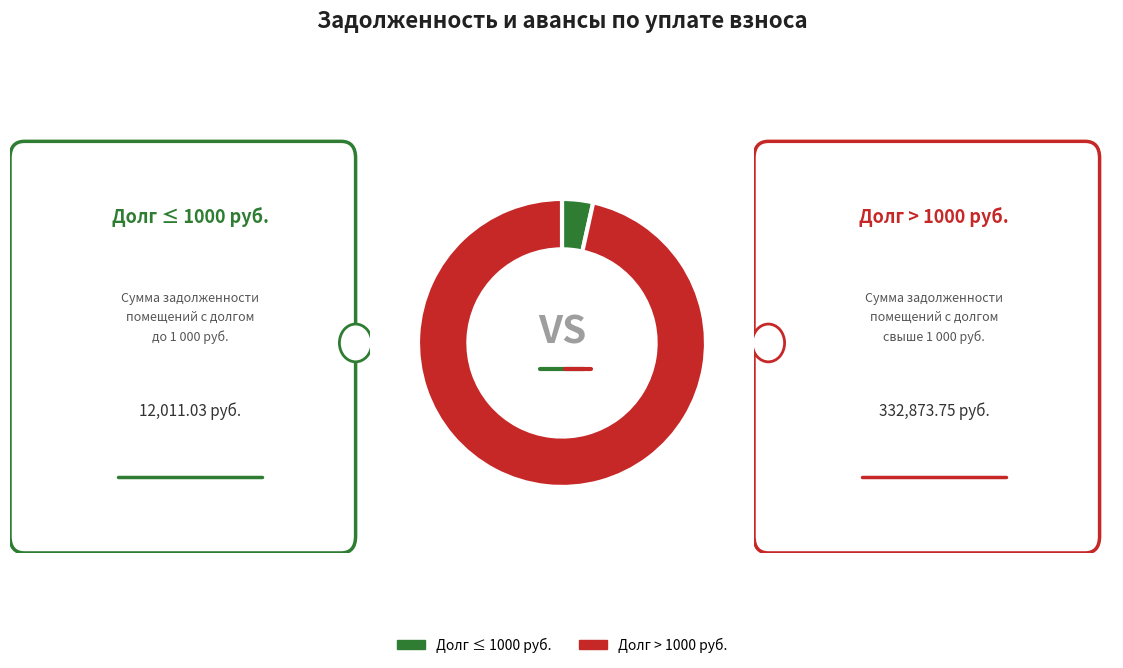

What is the ratio of the value at Долг > 1000 руб. to the value at Долг ≤ 1000 руб.?

27.7